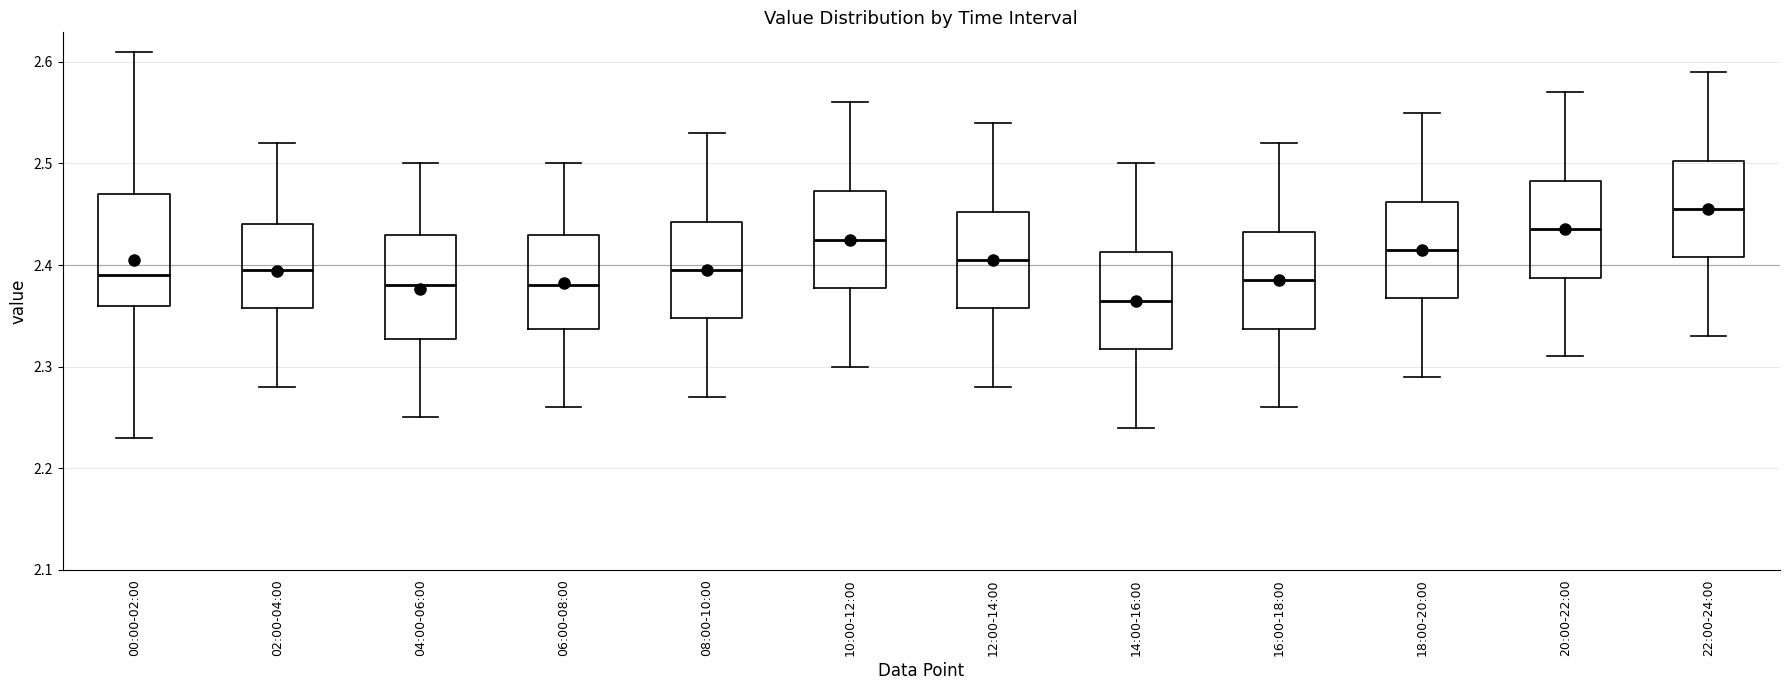

Which box's median line is the lowest?

14:00-16:00